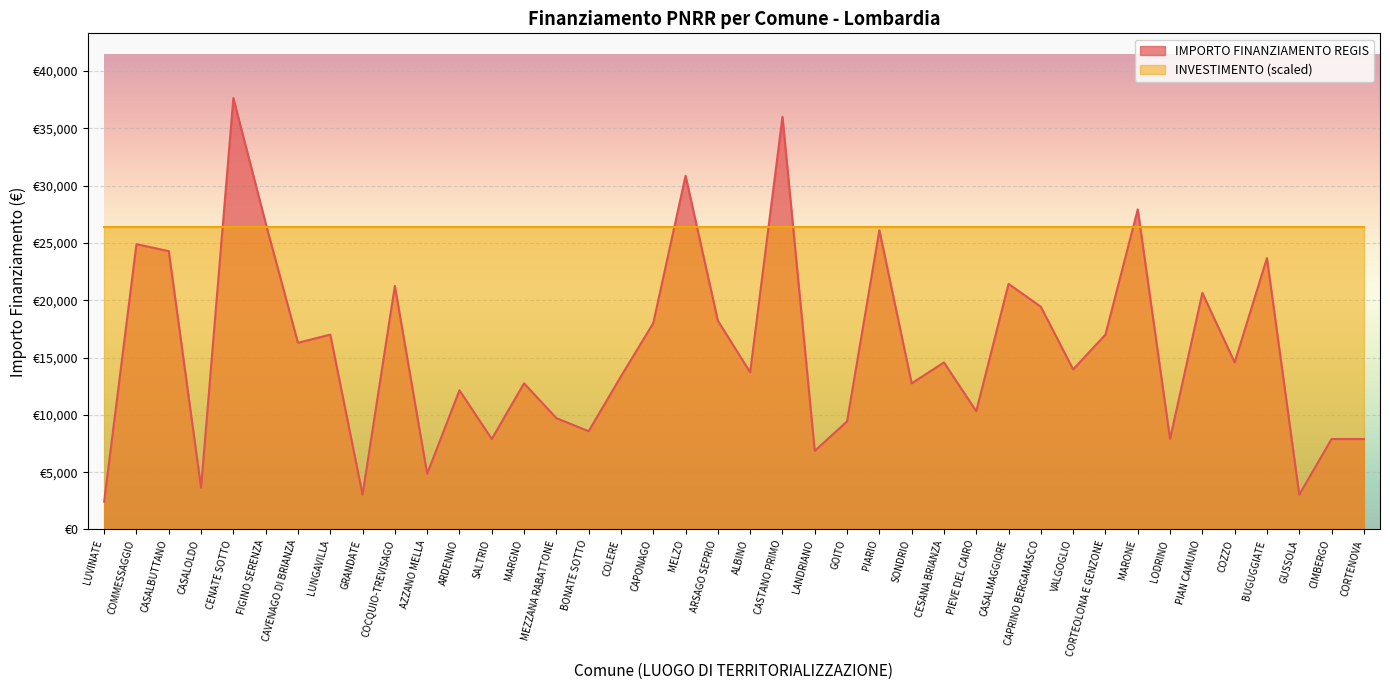

Rank the categories by value from lowest to highest.

LUVINATE, GRANDATE, GUSSOLA, CASALOLDO, AZZANO MELLA, LANDRIANO, SALTRIO, LODRINO, CIMBERGO, CORTENOVA, BONATE SOTTO, GOITO, MEZZANA RABATTONE, PIEVE DEL CAIRO, ARDENNO, MARGNO, SONDRIO, COLERE, ALBINO, VALGOGLIO, CESANA BRIANZA, COZZO, CAVENAGO DI BRIANZA, LUNGAVILLA, CORTEOLONA E GENZONE, CAPONAGO, ARSAGO SEPRIO, CAPRINO BERGAMASCO, PIAN CAMUNO, COCQUIO-TREVISAGO, CASALMAGGIORE, BUGUGGIATE, CASALBUTTANO, COMMESSAGGIO, PIARIO, FIGINO SERENZA, MARONE, MELZO, CASTANO PRIMO, CENATE SOTTO